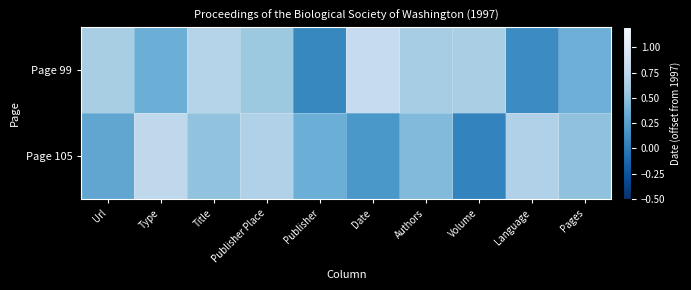

Which series has the largest range (max minus min)?

Page 99